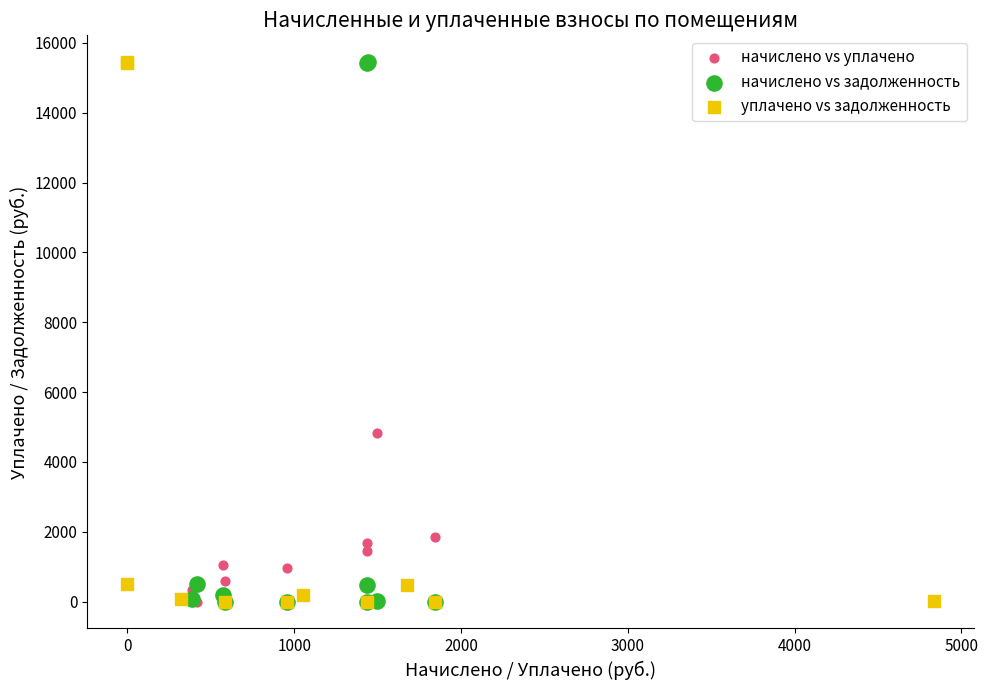

What are all the series names shown in the legend?

начислено vs уплачено, начислено vs задолженность, уплачено vs задолженность